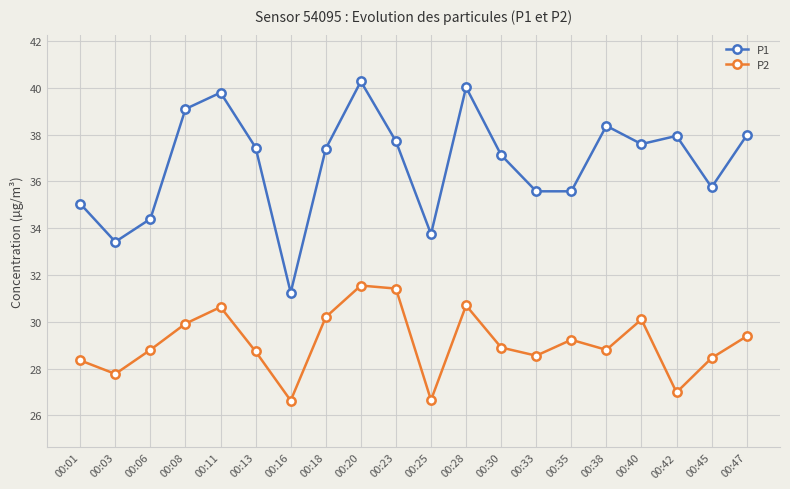

Rank the series by their maximum value, from highest to lowest.

P1, P2